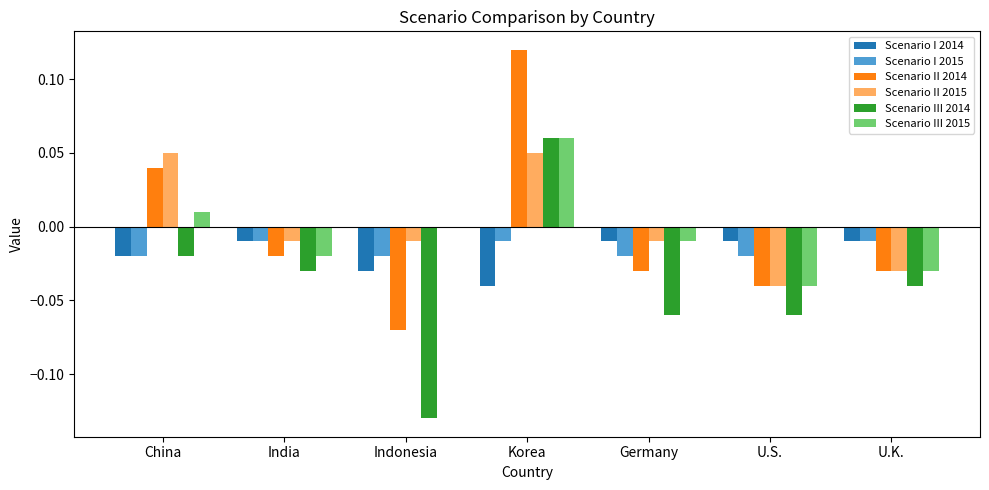

How many series are shown in this chart?

6